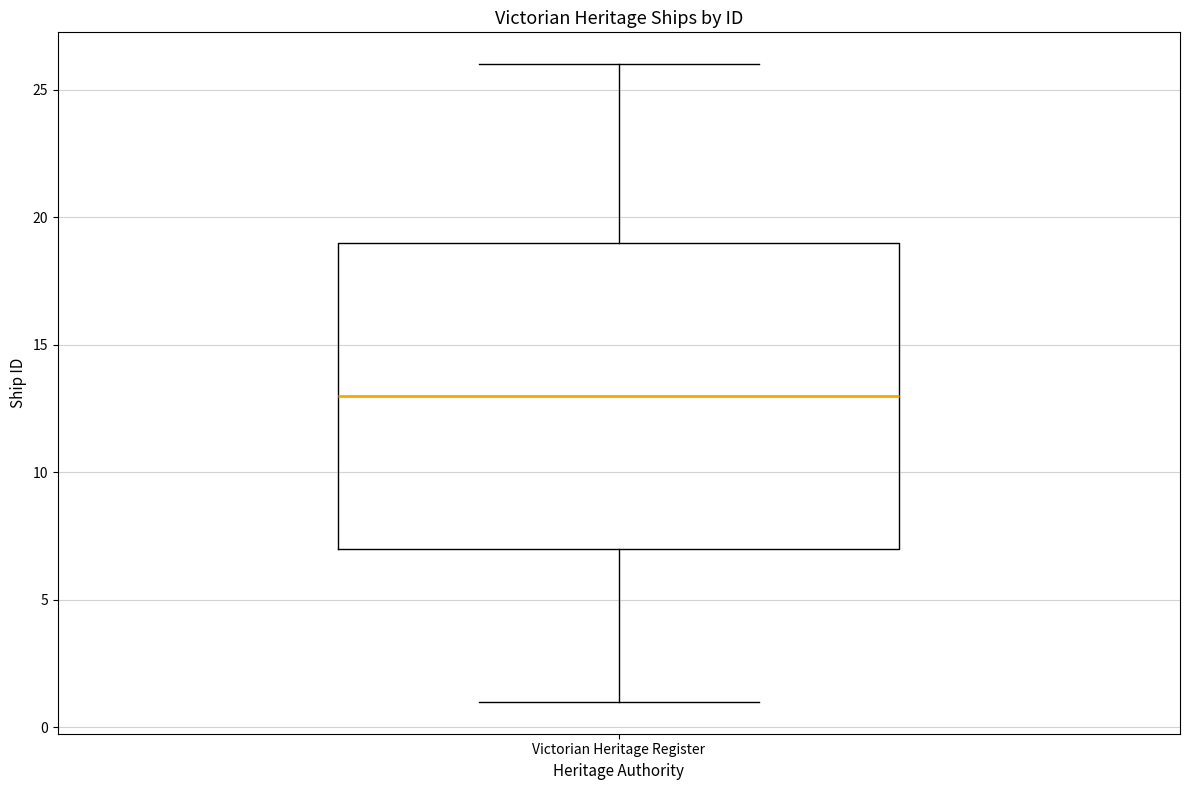

Transcribe this box plot: give where the median line is, the range the box spans, and where the two whiskers end, as read against the y-axis. The values are not printed on the chart, so give them approximately, as read against the axis.

median 13, box 7 to 19, whiskers 1 to 26